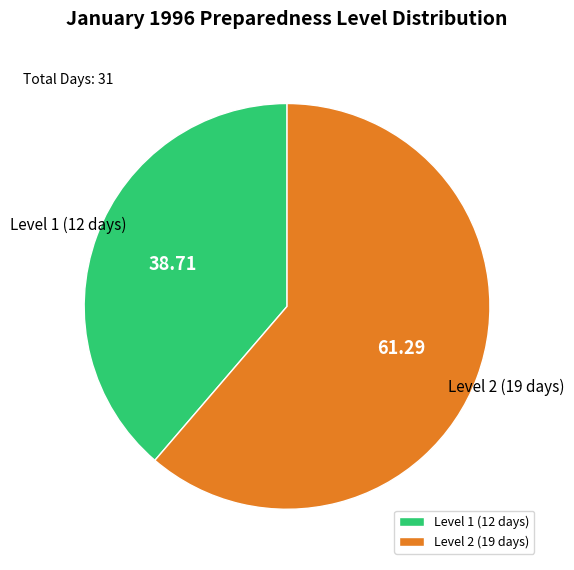

Count the number of slices in the pie.

2